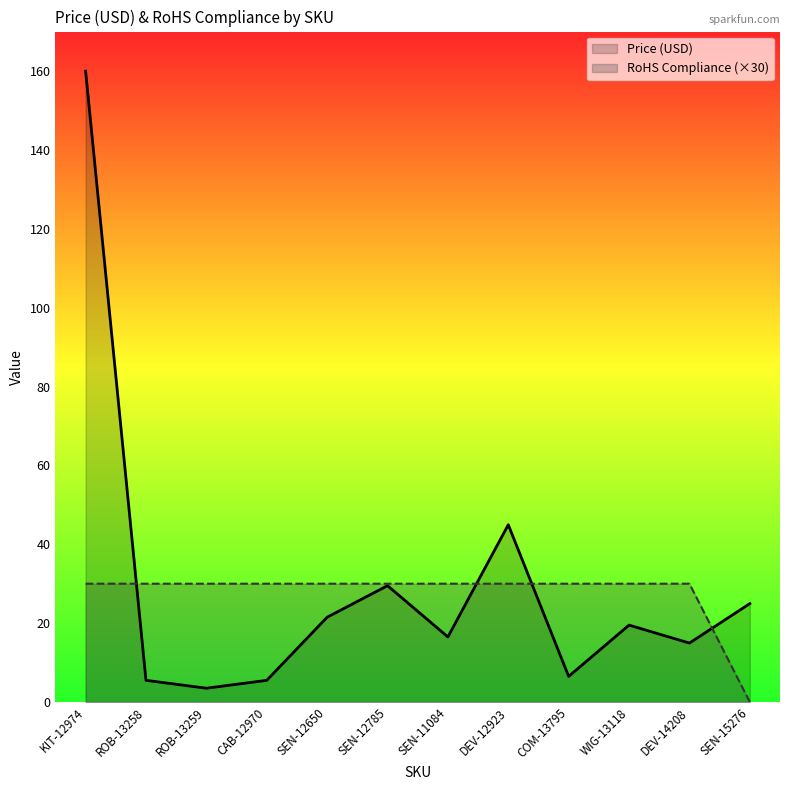

How many lines are shown in the chart?

2